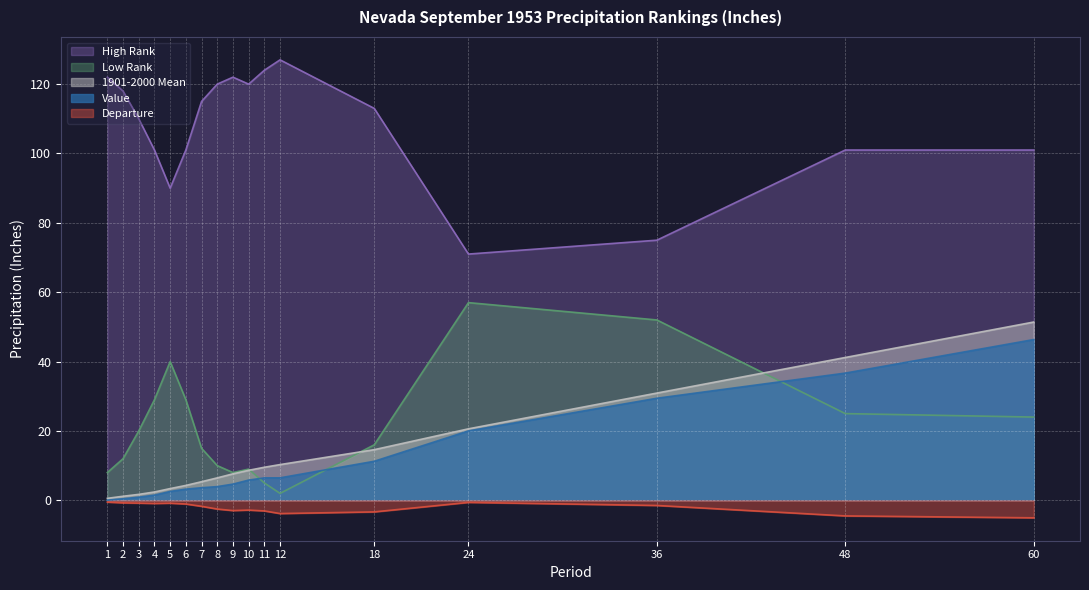

Is the value of High Rank at 48 greater than the value of Low Rank at 48?

Yes